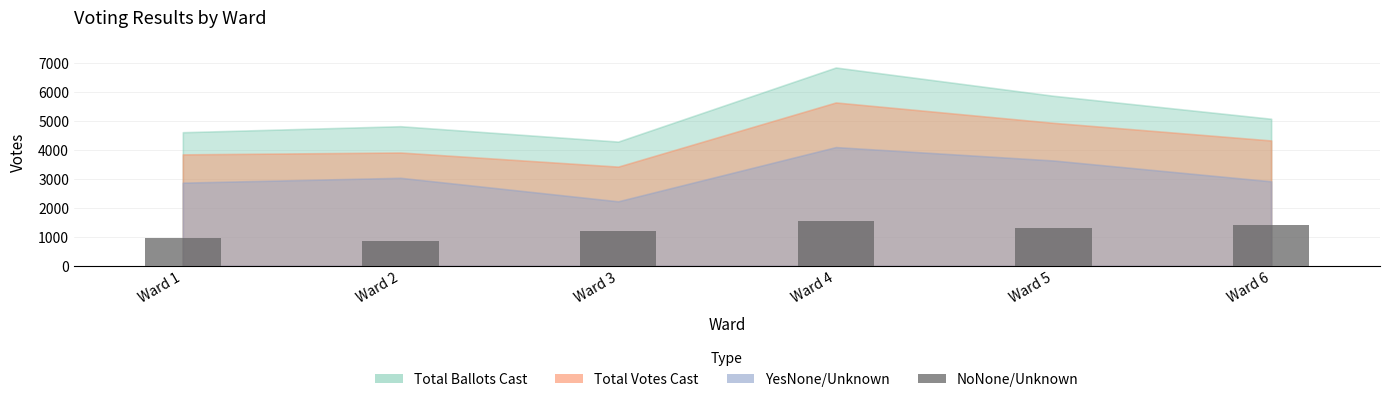

Count the values in the range 977 to 1411.

4